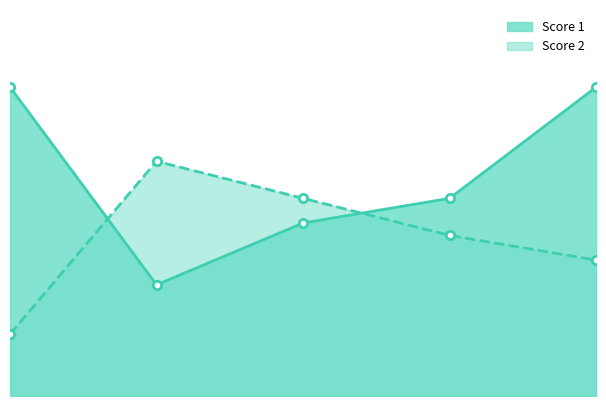

What is the value of the Score 1 point at the 2nd from the left?

9